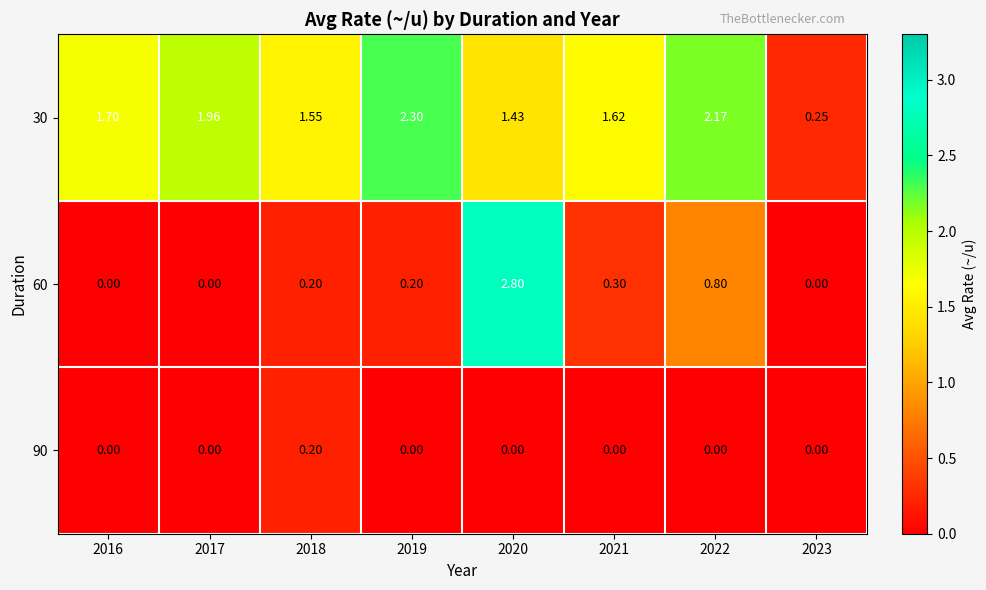

Is the value of 30 at 2020 greater than the value of 60 at 2019?

Yes